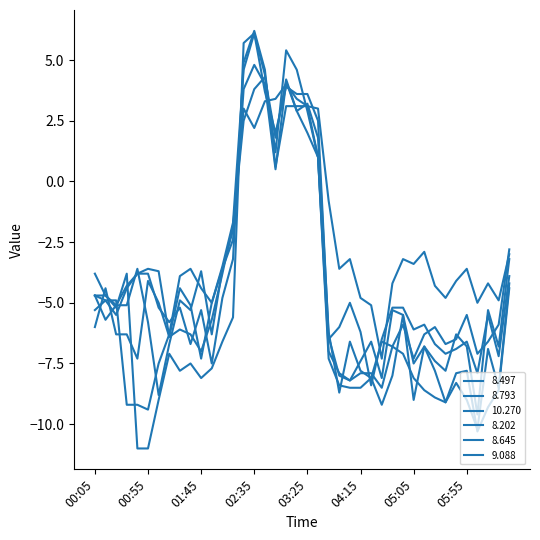

True or false: 8.202 and 8.793 intersect in this chart.

True